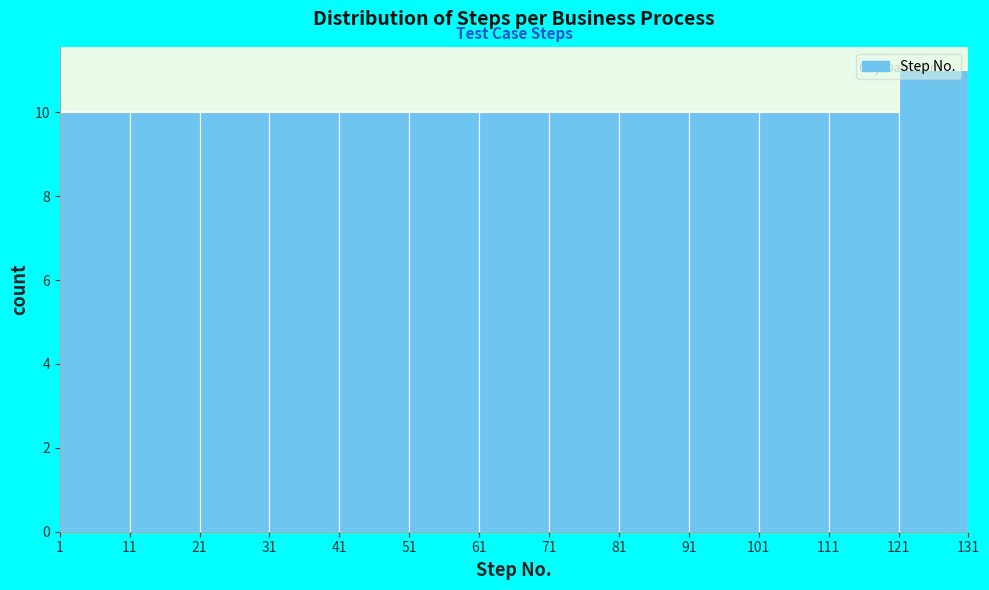

Reading left to right, transcribe this chart: for each bar, give the range it covers on the x-axis and its height. The values are not printed on the chart, so give them approximately, as read against the axis.

1 to 11: 10
11 to 21: 10
21 to 31: 10
31 to 41: 10
41 to 51: 10
51 to 61: 10
61 to 71: 10
71 to 81: 10
81 to 91: 10
91 to 101: 10
101 to 111: 10
111 to 121: 10
121 to 131: 11